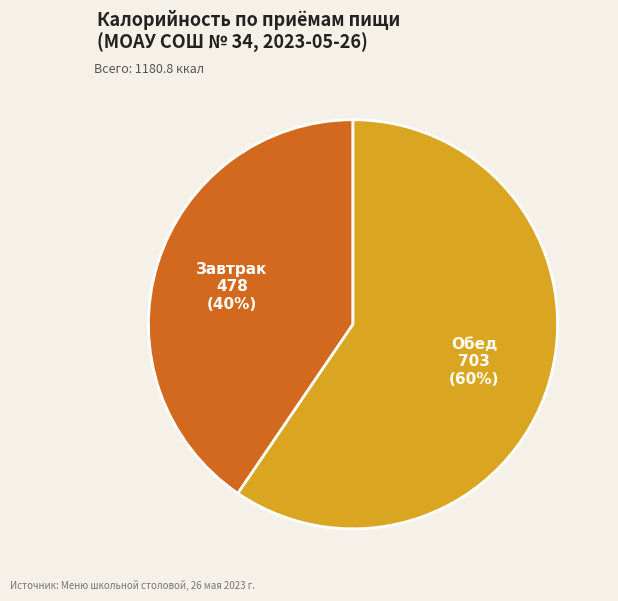

Is there any slice that represents more than half of the pie?

Yes